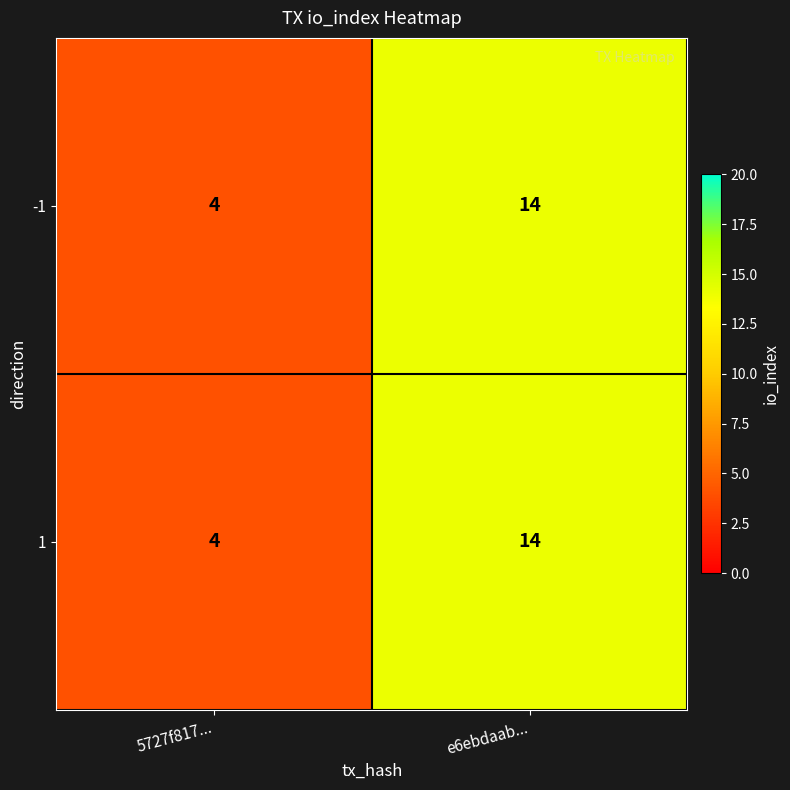

List the labels in order of 1 value, smallest first.

5727f817..., e6ebdaab...